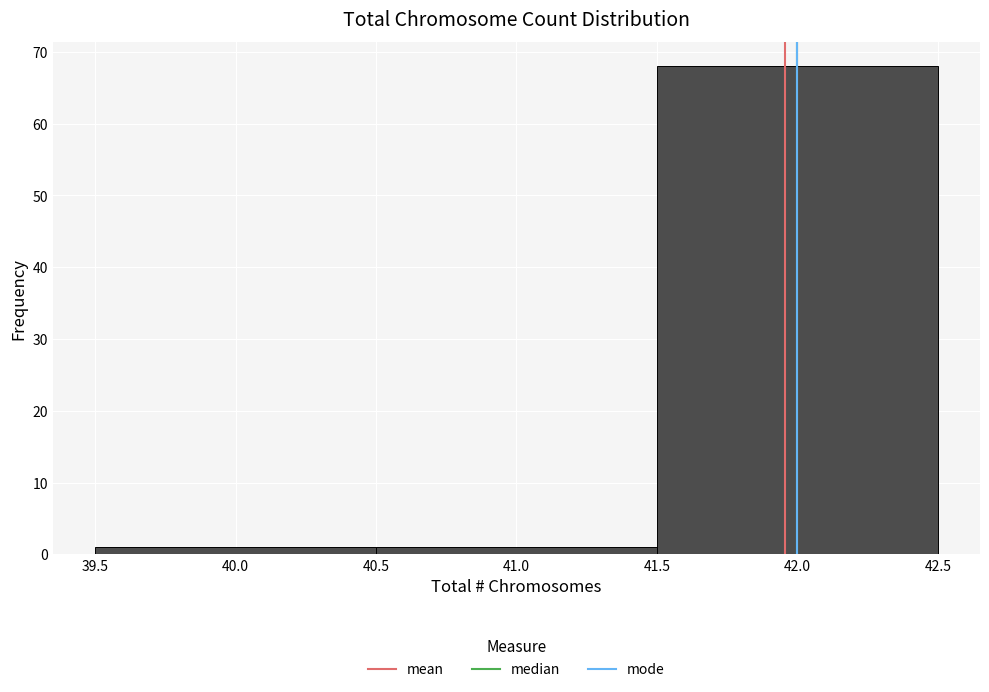

Reading left to right, list every bar in this chart as the range it spans on the x-axis followed by its height. The values are not printed on the chart, so give them approximately, as read against the axis.

39.5 to 40.5: 1
40.5 to 41.5: 1
41.5 to 42.5: 68